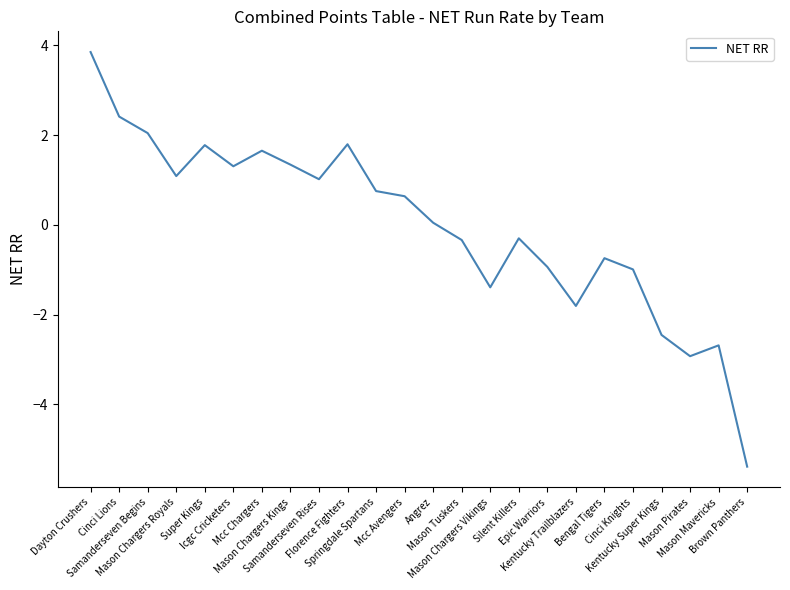

What is the sum of the values at Mason Mavericks and Icgc Cricketers?

-1.4